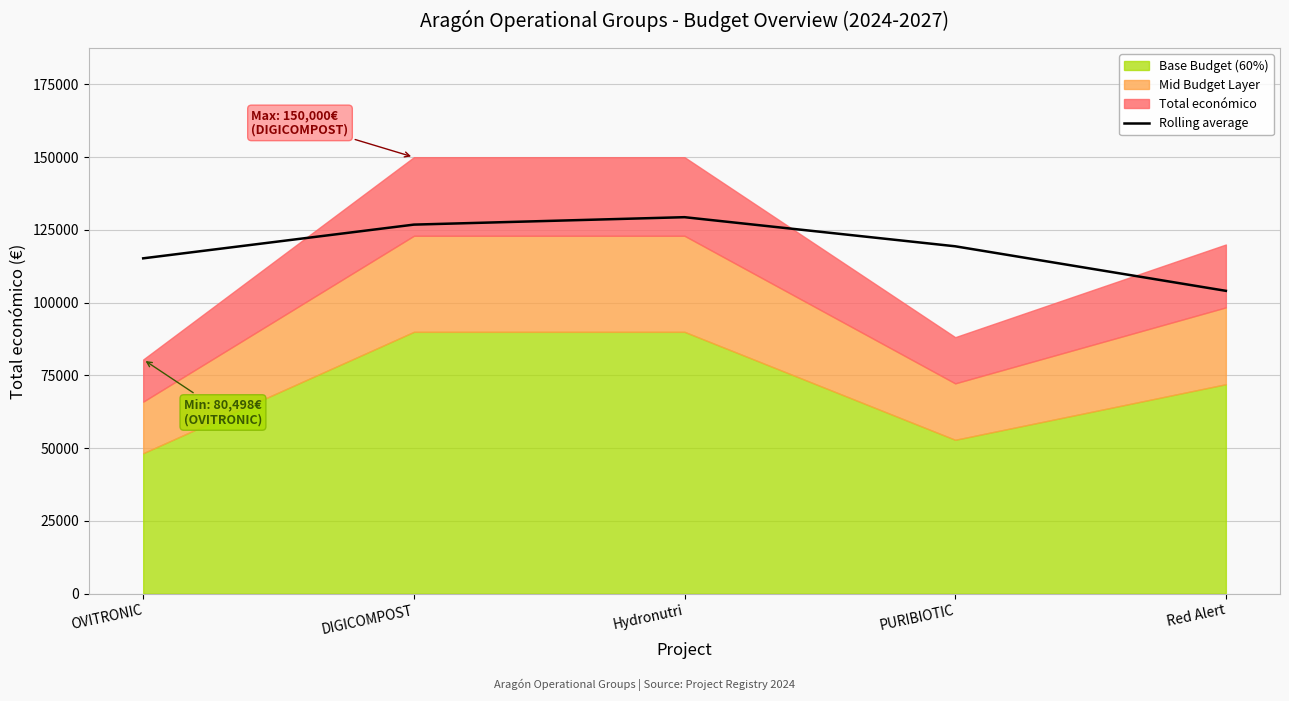

Reading right to left, extract all data points from this chart.

Red Alert=104080.0	PURIBIOTIC=119386.7	Hydronutri=129386.7	DIGICOMPOST=126832.7	OVITRONIC=115249.0